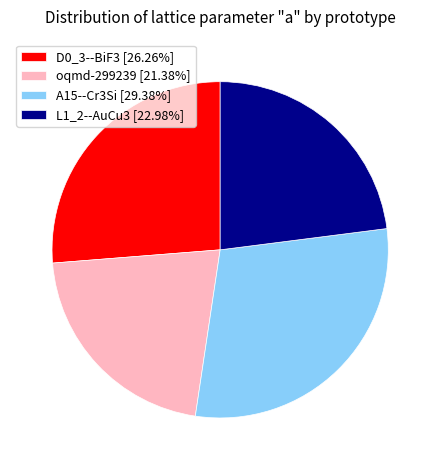

Which category has the smallest portion of the pie?

oqmd-299239